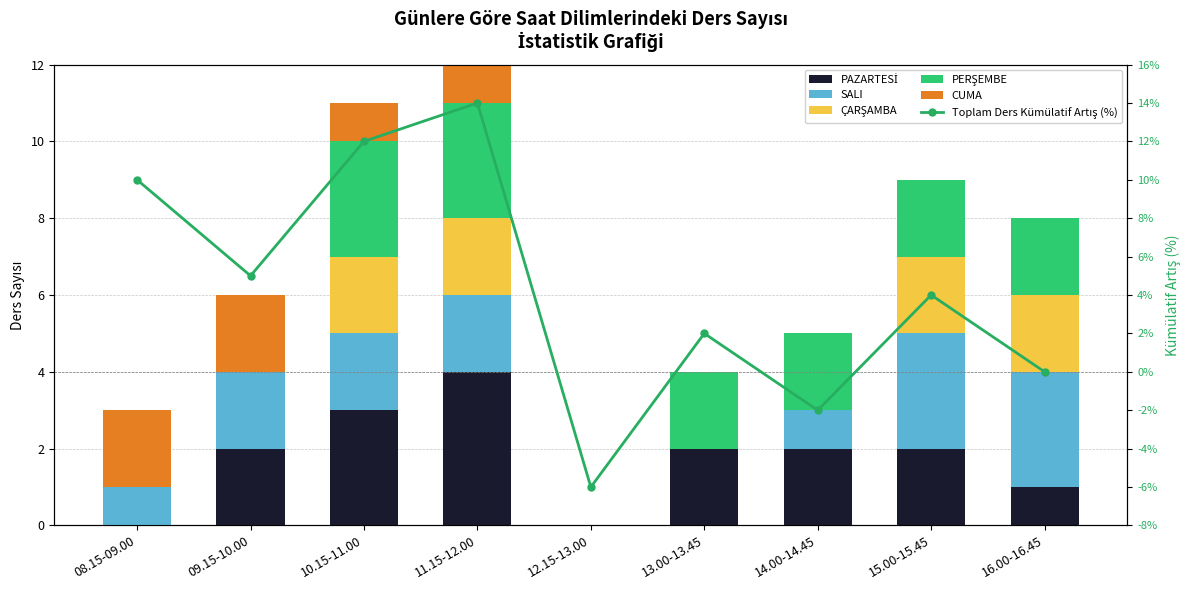

List the labels in order of PERŞEMBE value, smallest first.

08.15-09.00, 09.15-10.00, 12.15-13.00, 13.00-13.45, 14.00-14.45, 15.00-15.45, 16.00-16.45, 10.15-11.00, 11.15-12.00